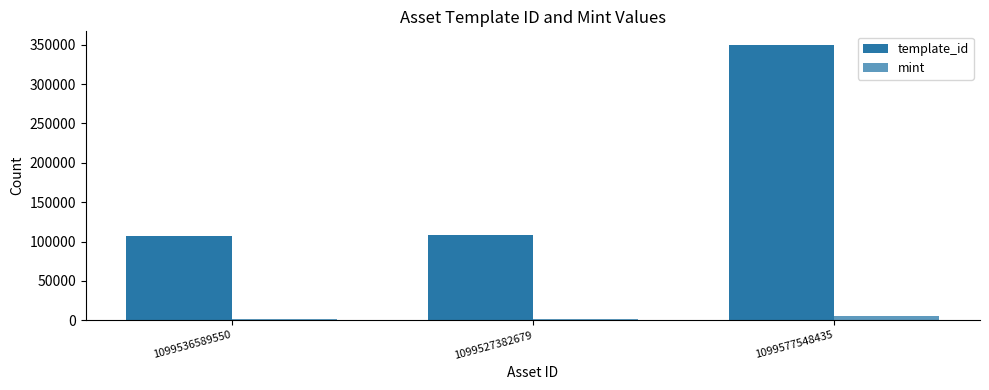

List the series in order of their peak value, lowest first.

mint, template_id